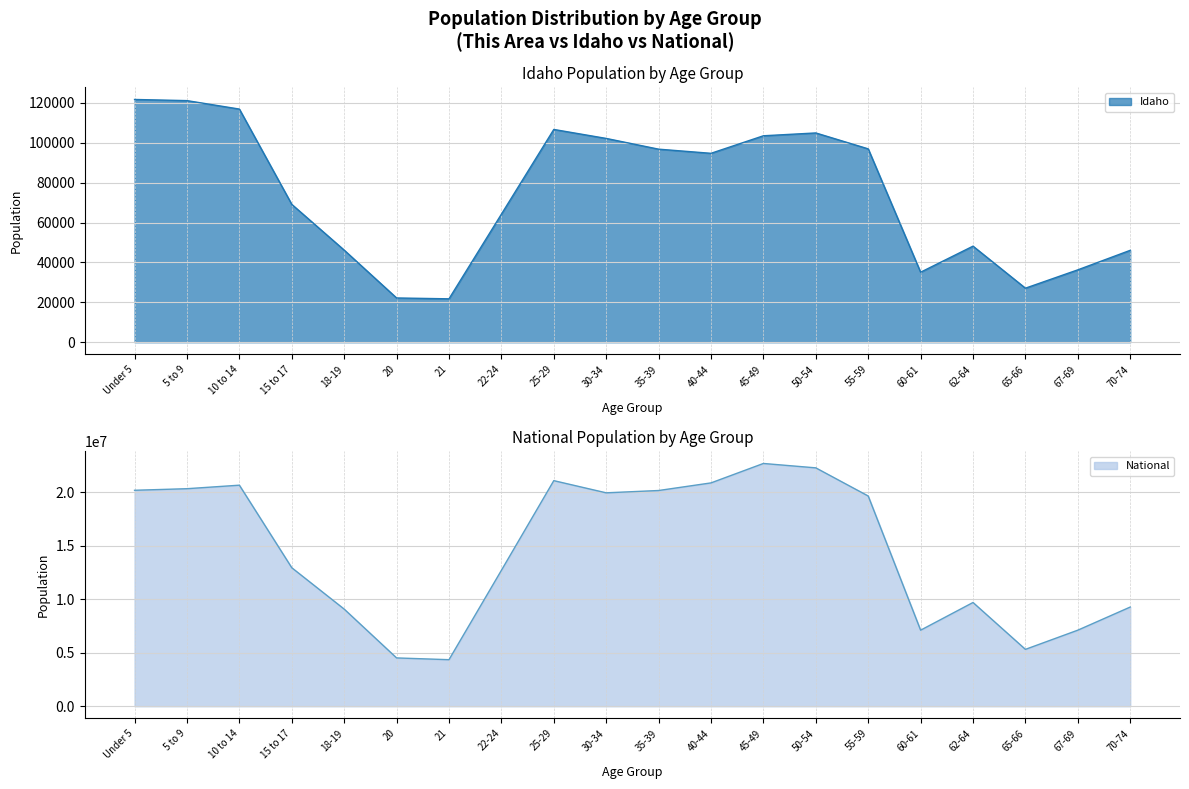

What is the difference between the Idaho values at 22-24 and 45-49?

39331